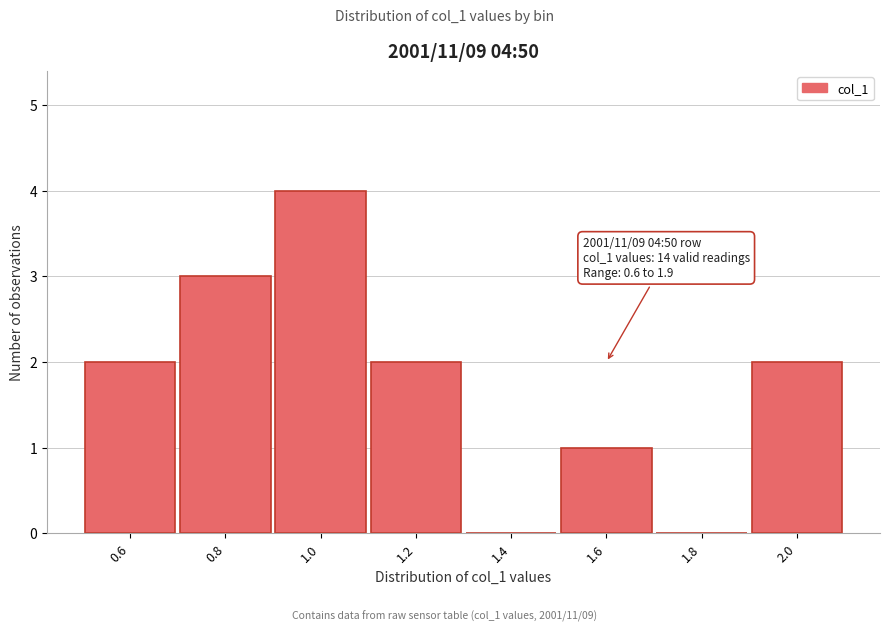

Over which range of the x-axis is the bar tallest?

0.9 to 1.1